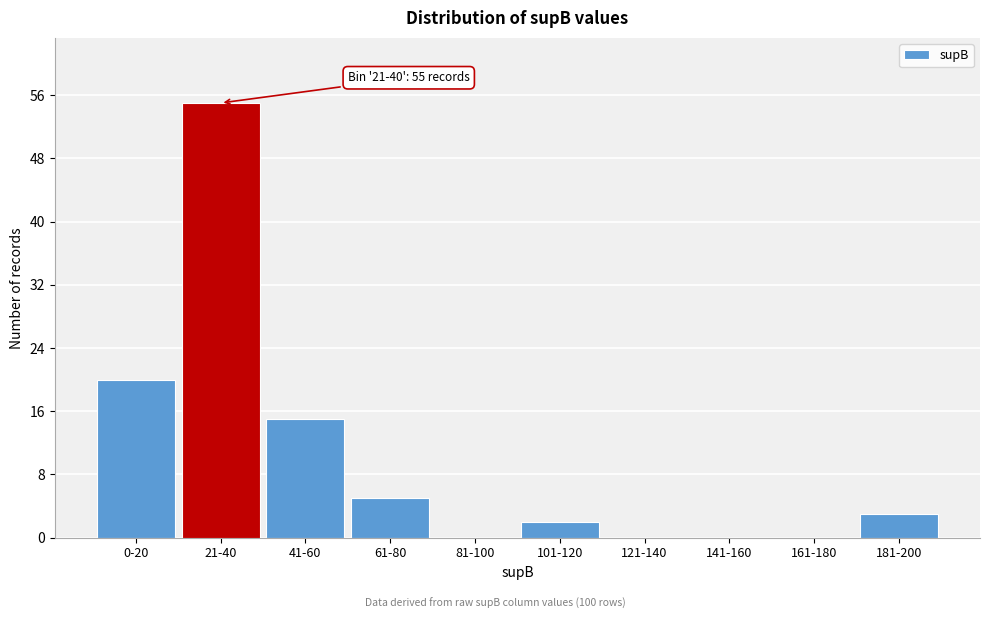

Reading left to right, transcribe all the data shown in this chart.

0-20=20	21-40=55	41-60=15	61-80=5	81-100=0	101-120=2	121-140=0	141-160=0	161-180=0	181-200=3